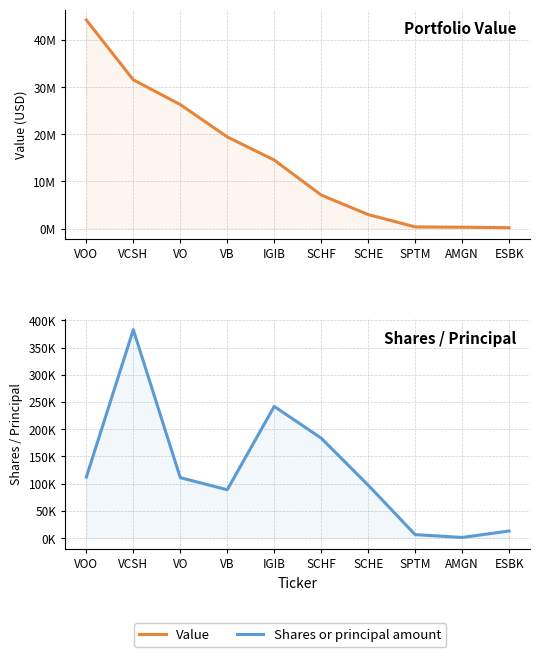

What position from the right is VB?

7